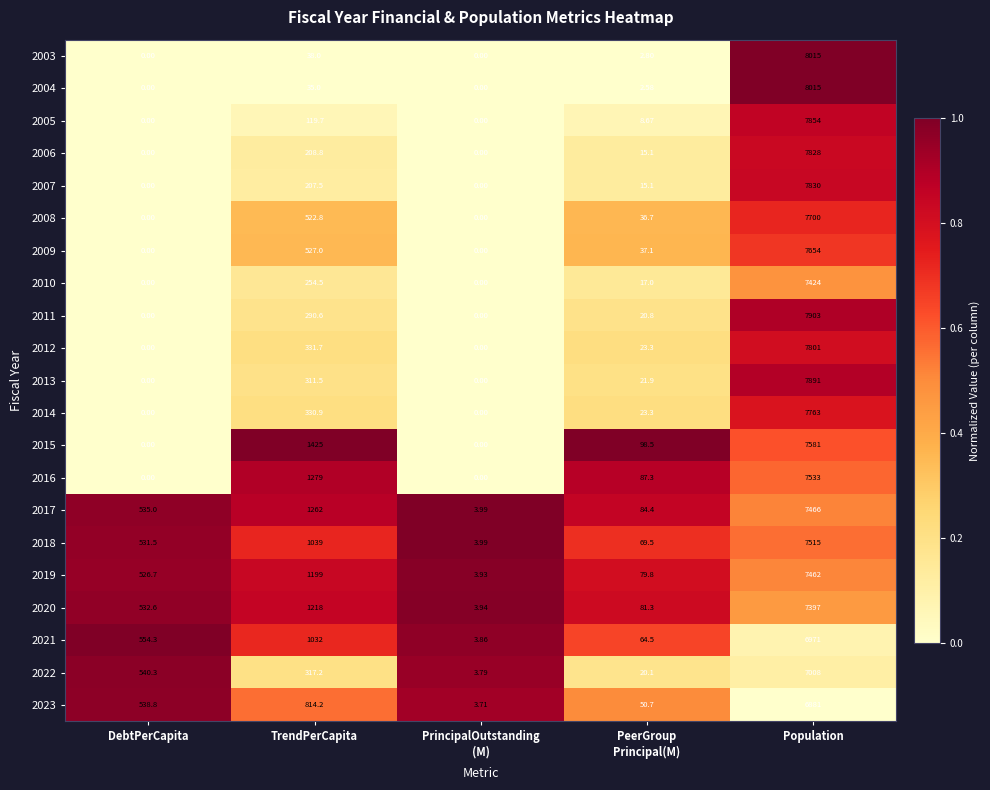

Where is 2017 nearest to the value 3734?

TrendPerCapita